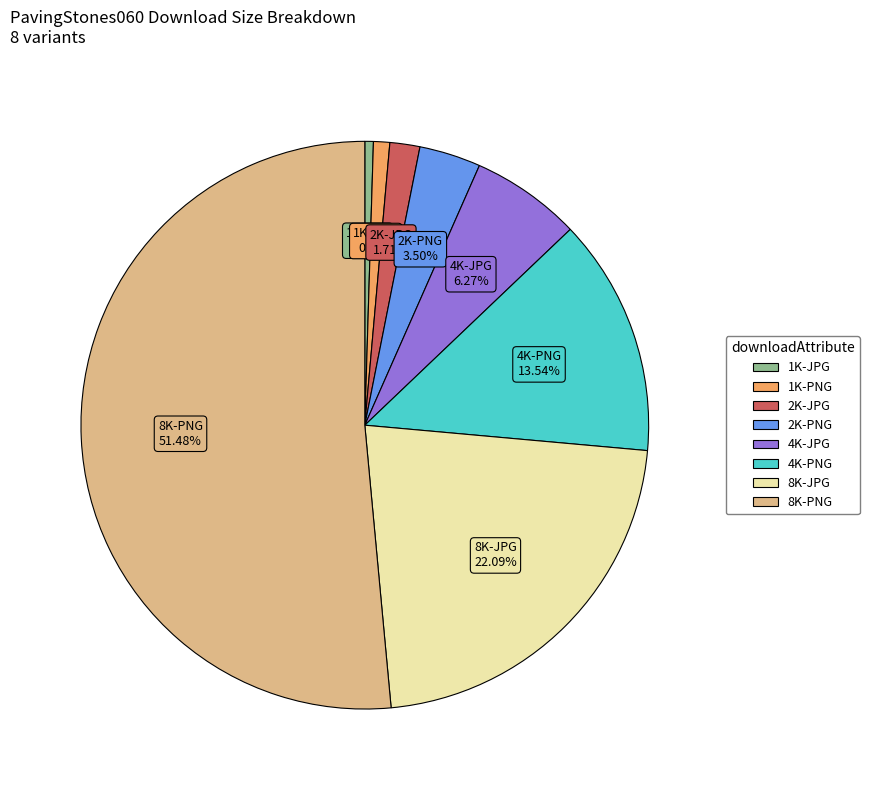

How many segments does this pie chart have?

8